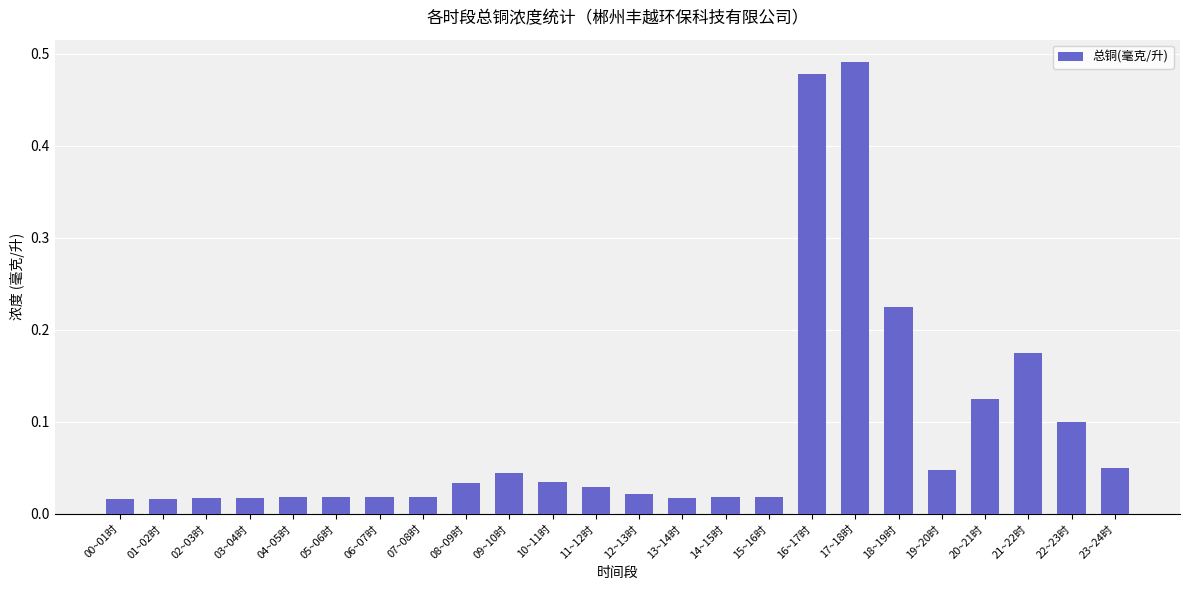

What is the label of the 9th bar from the left?

08~09时